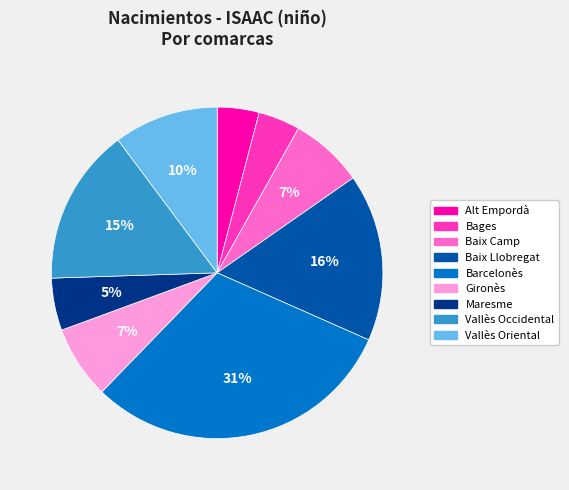

What percentage is the Bages slice, to the nearest percent?

4%